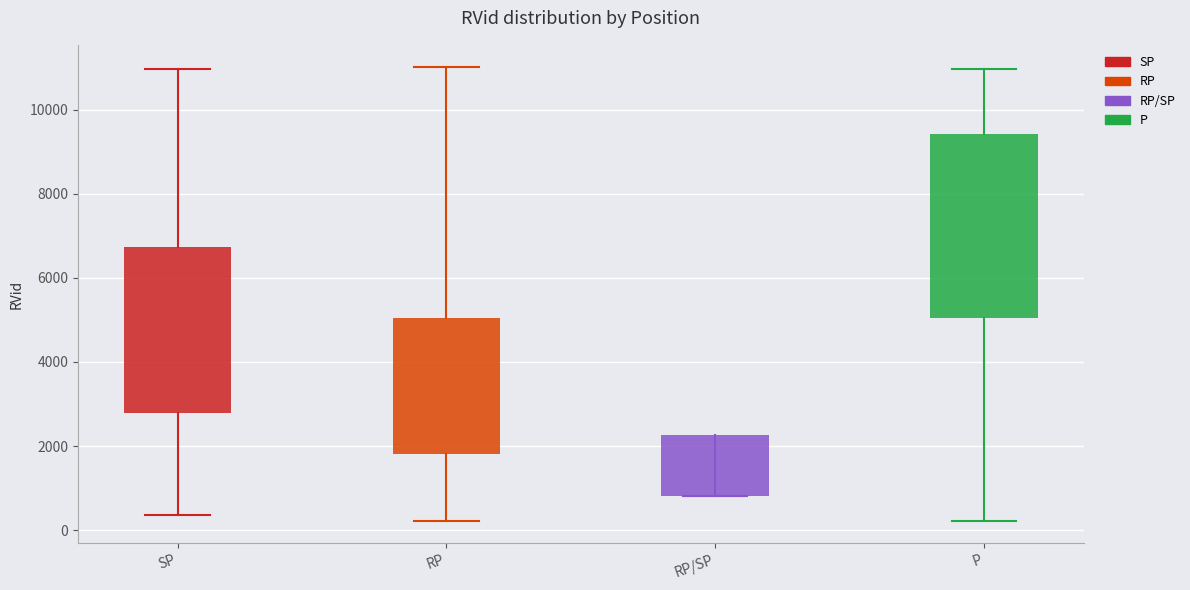

How many data points does each series have?

4